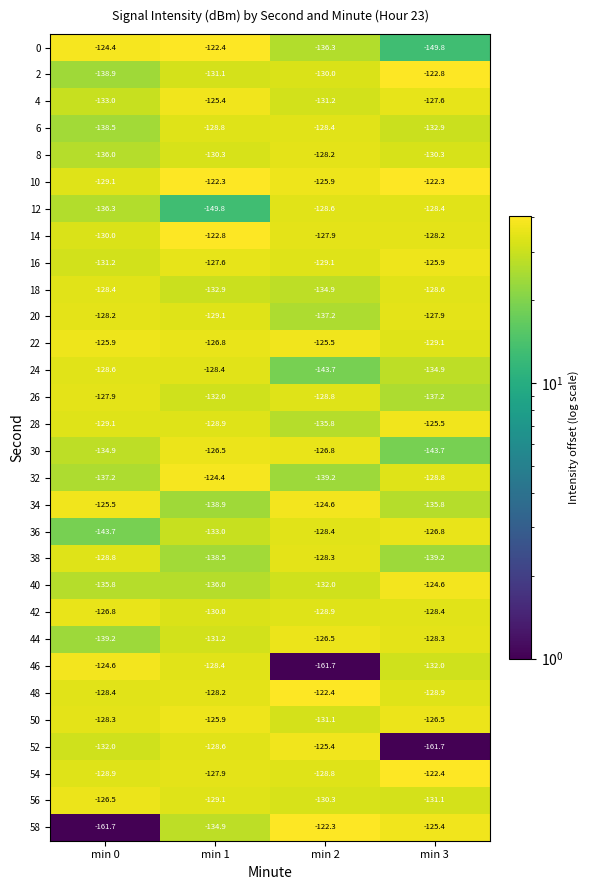

What is the total value across all series at min 2?

-3928.2